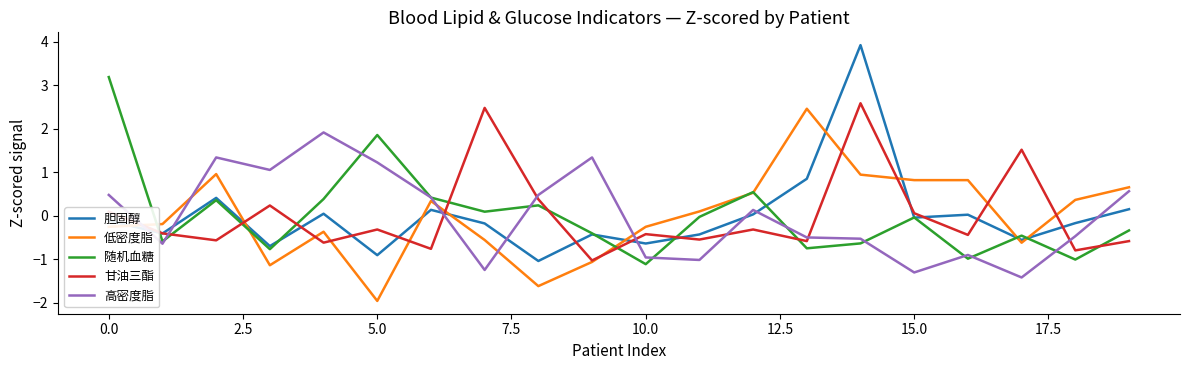

What is the lowest value of the 甘油三酯 series?

-1.0